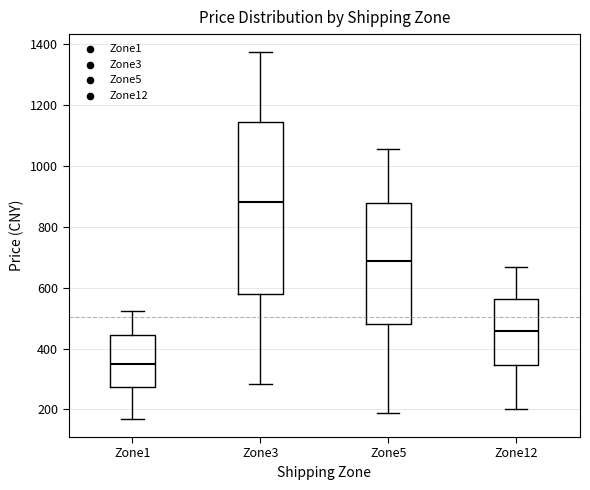

Reading left to right, read every box against the y-axis: the position of its median line, the range the box covers, and the ends of its whiskers. The values are not printed on the chart, so give them approximately, as read against the axis.

Zone1: median 340, box 280 to 440, whiskers 160 to 520
Zone3: median 880, box 580 to 1140, whiskers 280 to 1380
Zone5: median 680, box 480 to 880, whiskers 180 to 1060
Zone12: median 460, box 340 to 560, whiskers 200 to 660